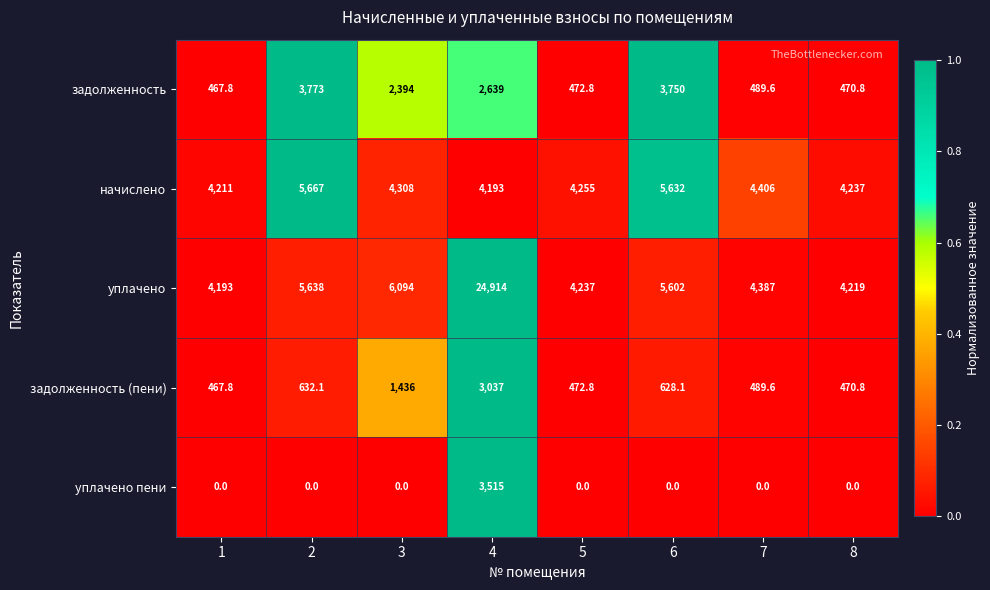

Which series has the largest total across all categories?

уплачено